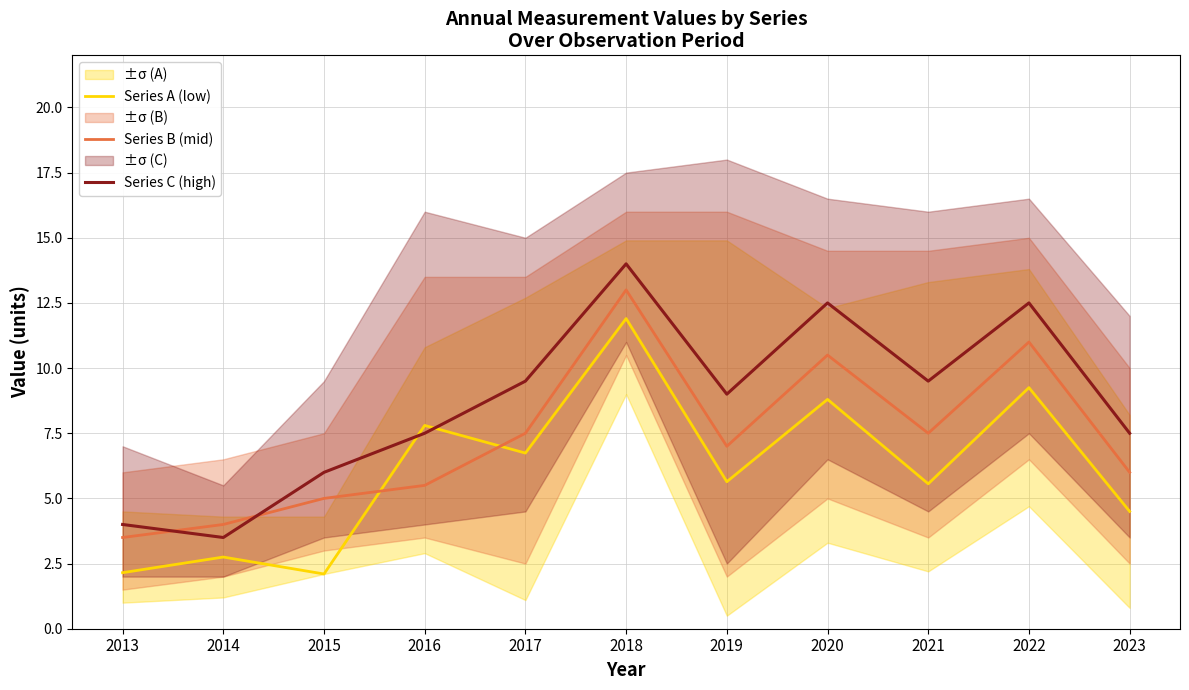

Is this an area chart (filled region under the line)?

No